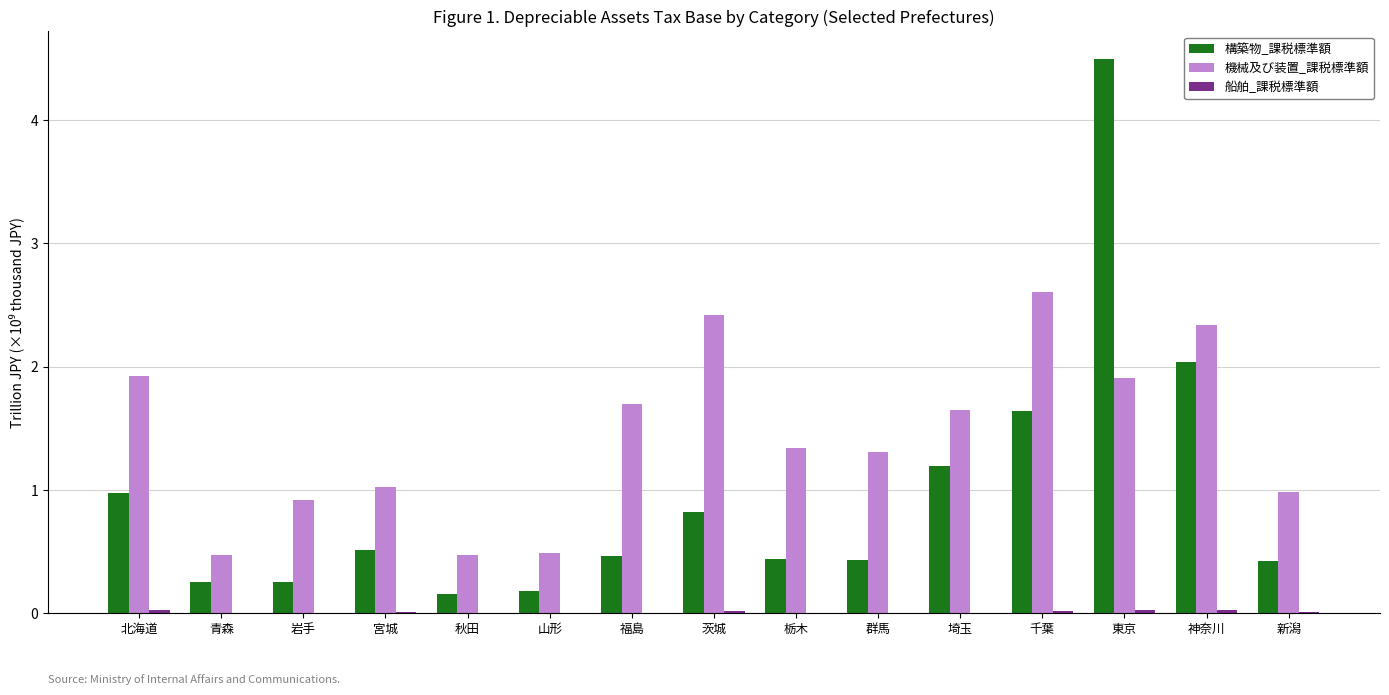

What is the spread (max minus min) of values at 茨城?

2.4